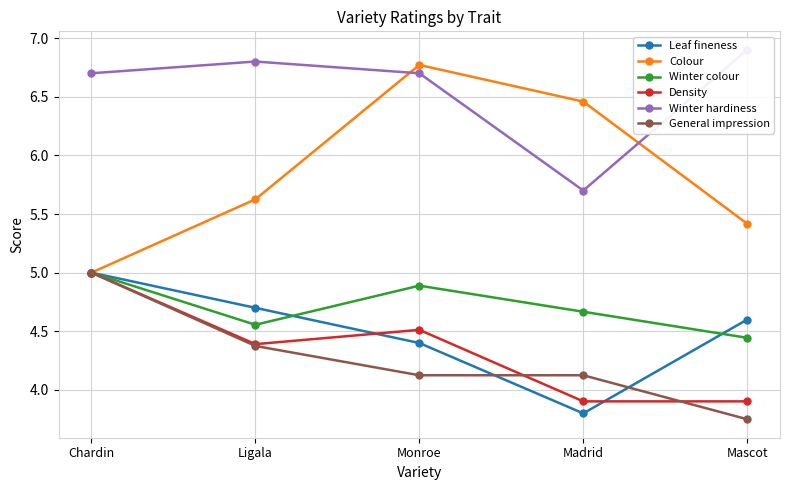

The value of General impression at Monroe is 4.1. True or false?

True